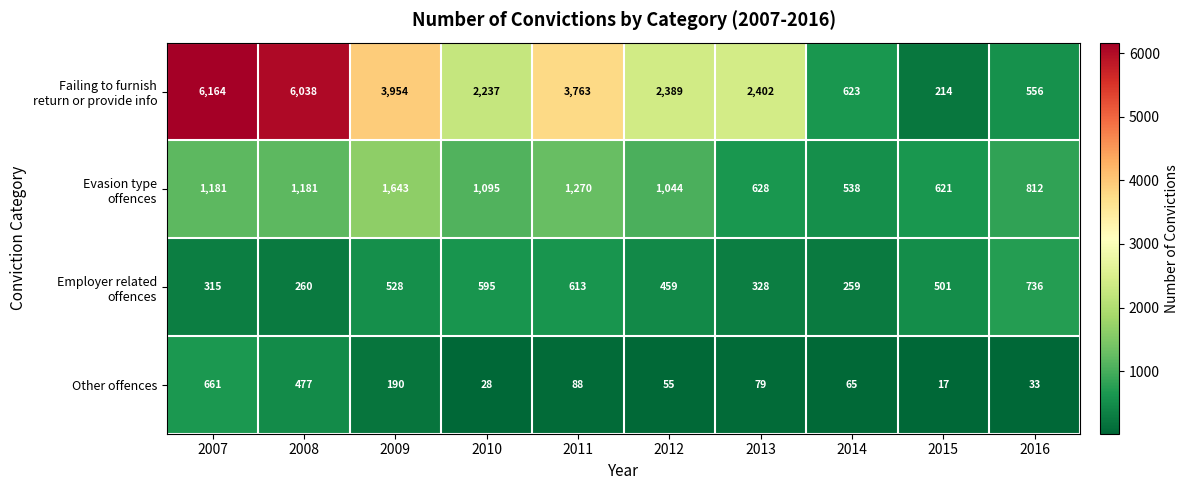

Count the number of data series in this chart.

4